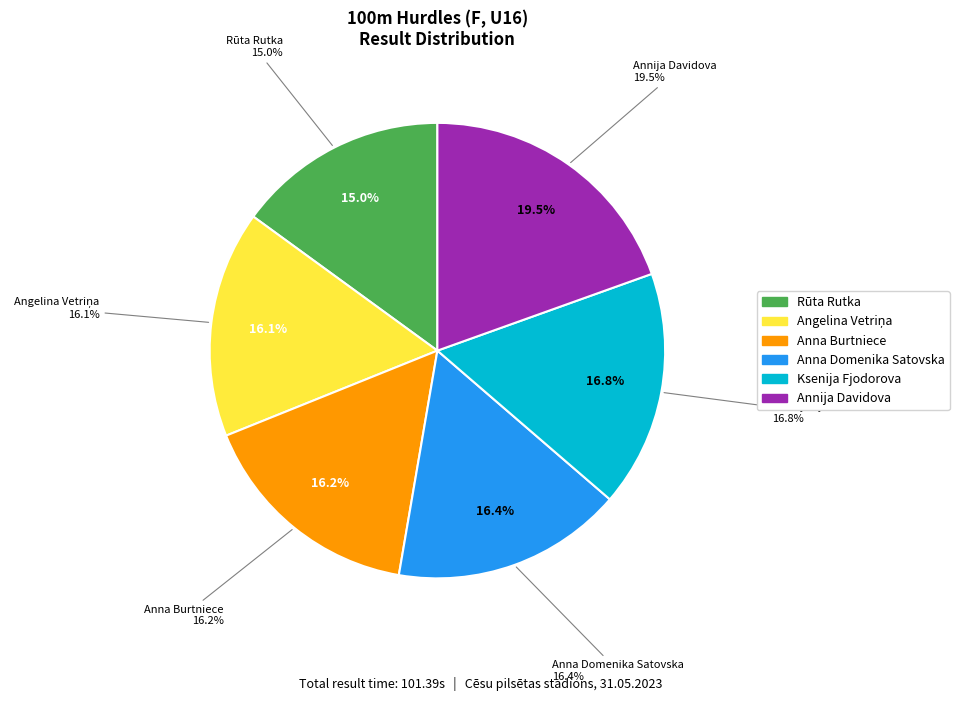

To the nearest percent, what is the average slice percentage?

17%